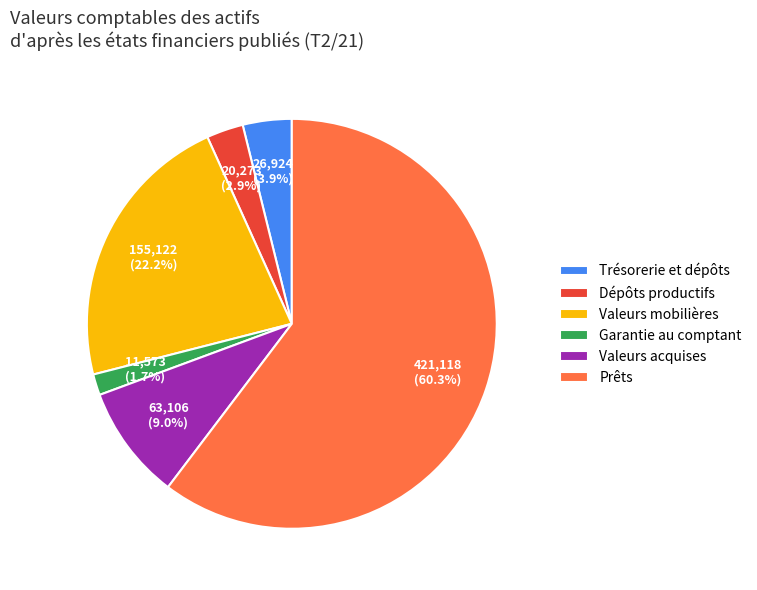

What is the total percentage of Valeurs mobilières and Dépôts productifs?

25.1%